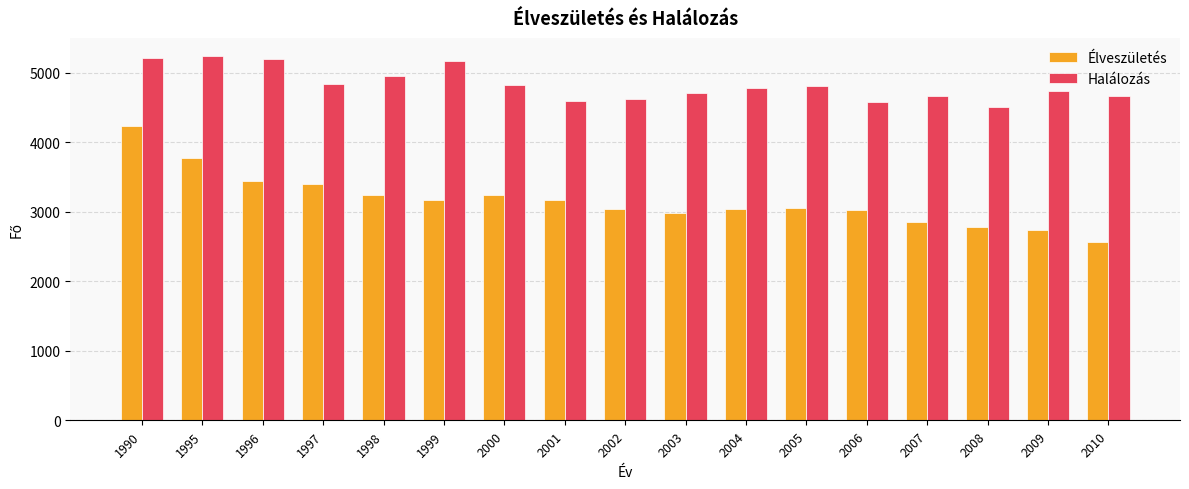

What is the spread (max minus min) of values at 2008?

1726